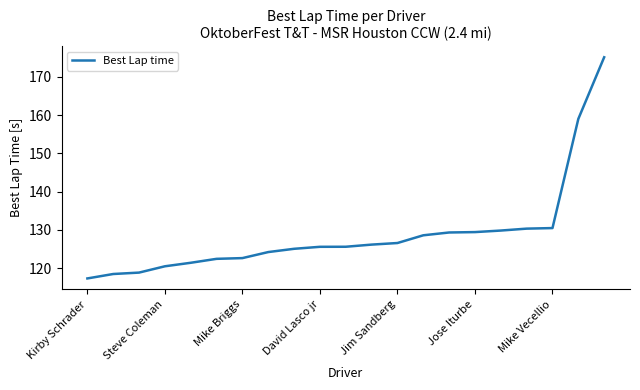

What is the smallest value displayed?

117.3